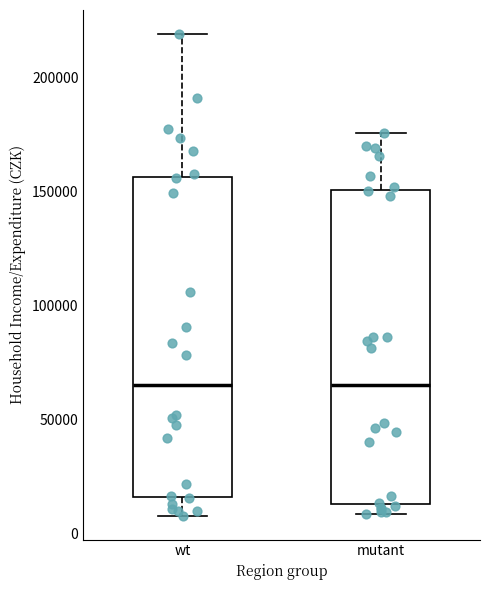

Reading left to right, read every box against the y-axis: the position of its median line, the range the box covers, and the ends of its whiskers. The values are not printed on the chart, so give them approximately, as read against the axis.

wt: median 65000, box 15000 to 155000, whiskers 10000 to 220000
mutant: median 65000, box 15000 to 150000, whiskers 10000 to 175000